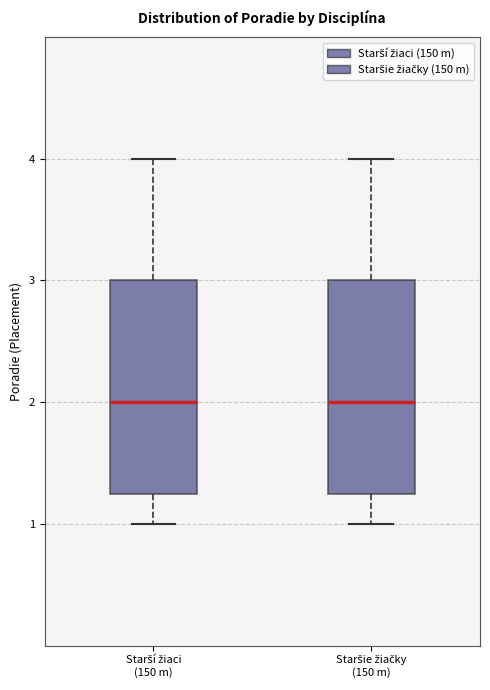

Reading left to right, read every box against the y-axis: the position of its median line, the range the box covers, and the ends of its whiskers. The values are not printed on the chart, so give them approximately, as read against the axis.

Starší žiaci (150 m): median 2.0, box 1.3 to 3.0, whiskers 1.0 to 4.0
Staršie žiačky (150 m): median 2.0, box 1.3 to 3.0, whiskers 1.0 to 4.0